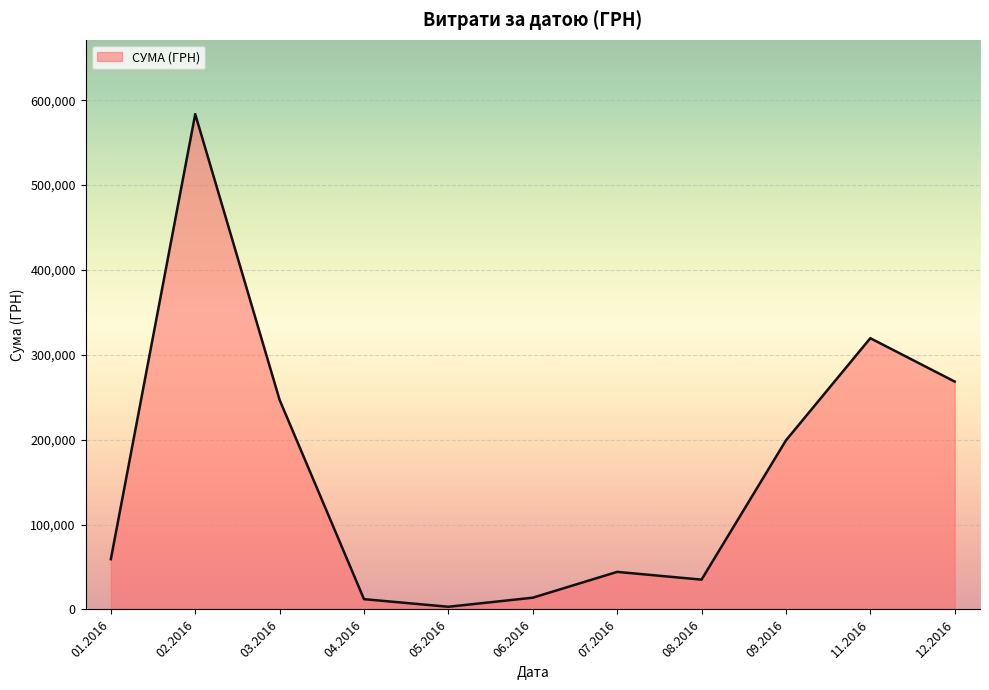

The value at 09.2016 is 42748.3. True or false?

False